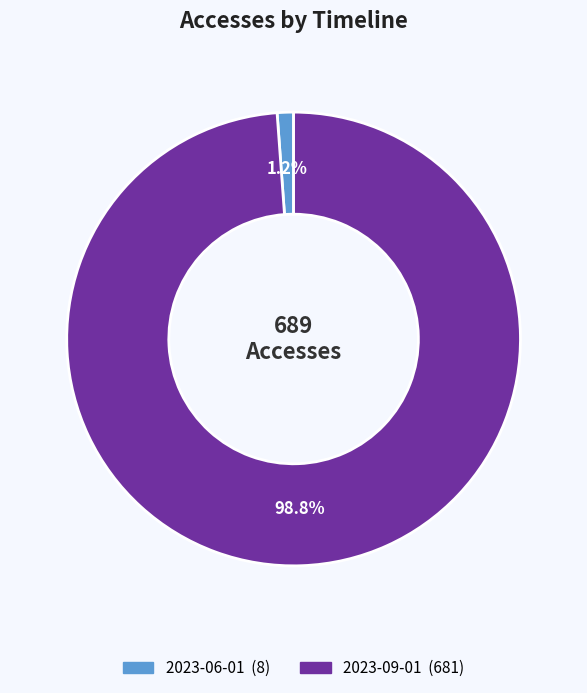

Does any single category account for the majority?

Yes